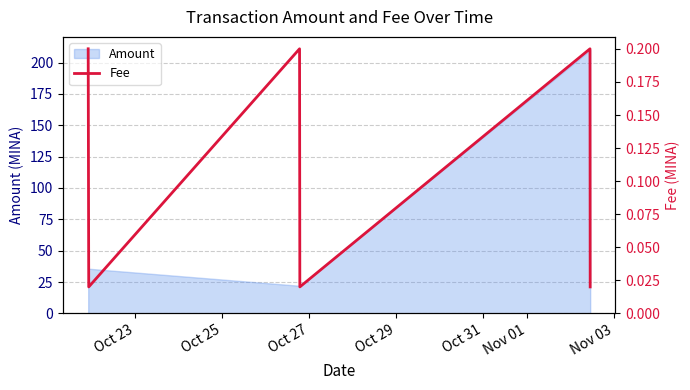

How many lines are shown in the chart?

1